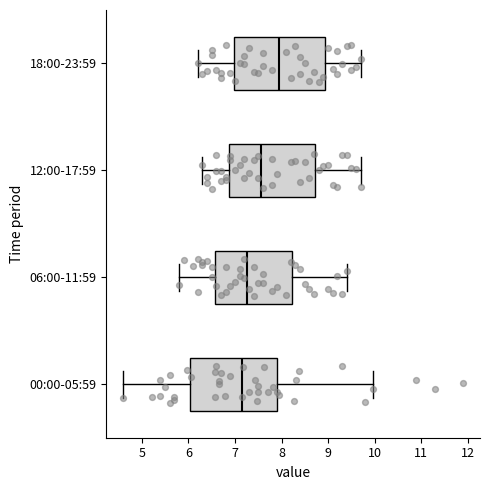

Reading bottom to top, transcribe this box plot: for each box, give where its median line is, the range the box spans, and where its two whiskers end, as read against the x-axis. The values are not printed on the chart, so give them approximately, as read against the axis.

00:00-05:59: median 7.2, box 6.0 to 7.9, whiskers 4.6 to 10.0
06:00-11:59: median 7.3, box 6.6 to 8.2, whiskers 5.8 to 9.4
12:00-17:59: median 7.6, box 6.9 to 8.7, whiskers 6.3 to 9.7
18:00-23:59: median 8.0, box 7.0 to 8.9, whiskers 6.2 to 9.7